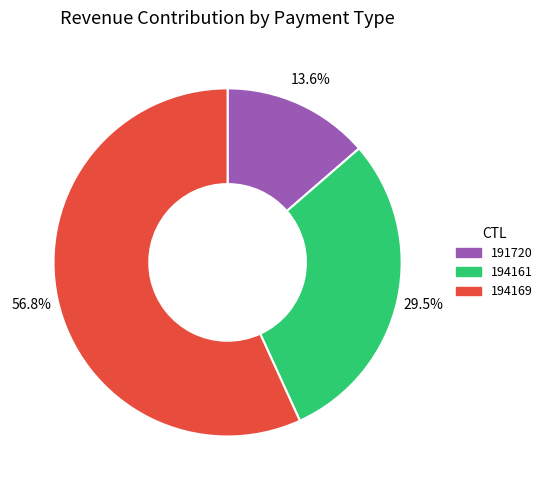

Do 191720 and 194161 together represent more than half of the pie?

No